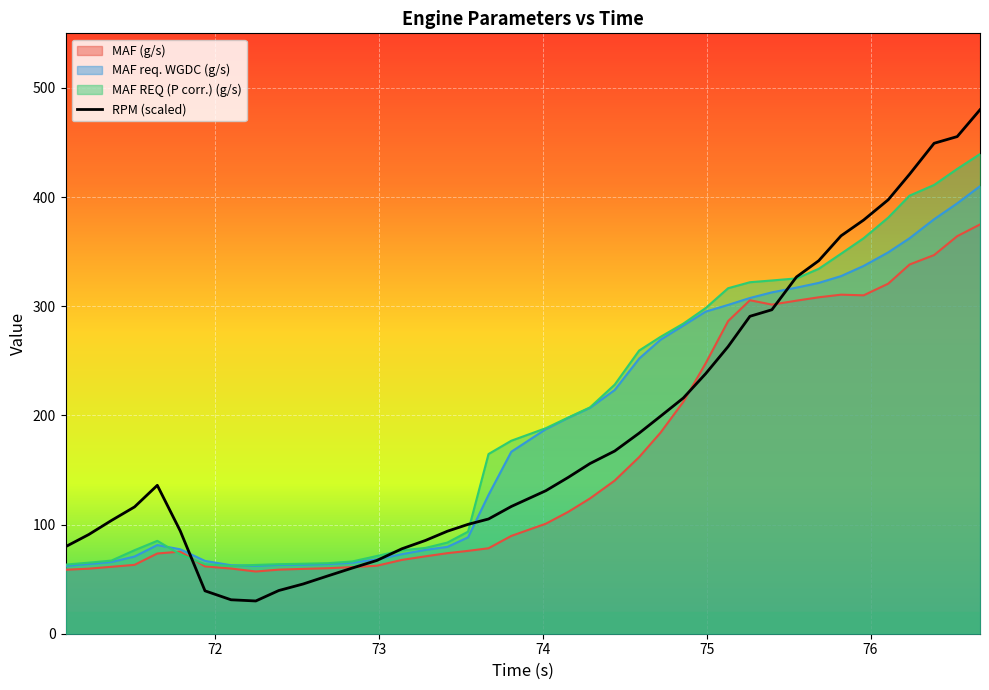

Which series has the widest spread of values?

RPM (scaled)